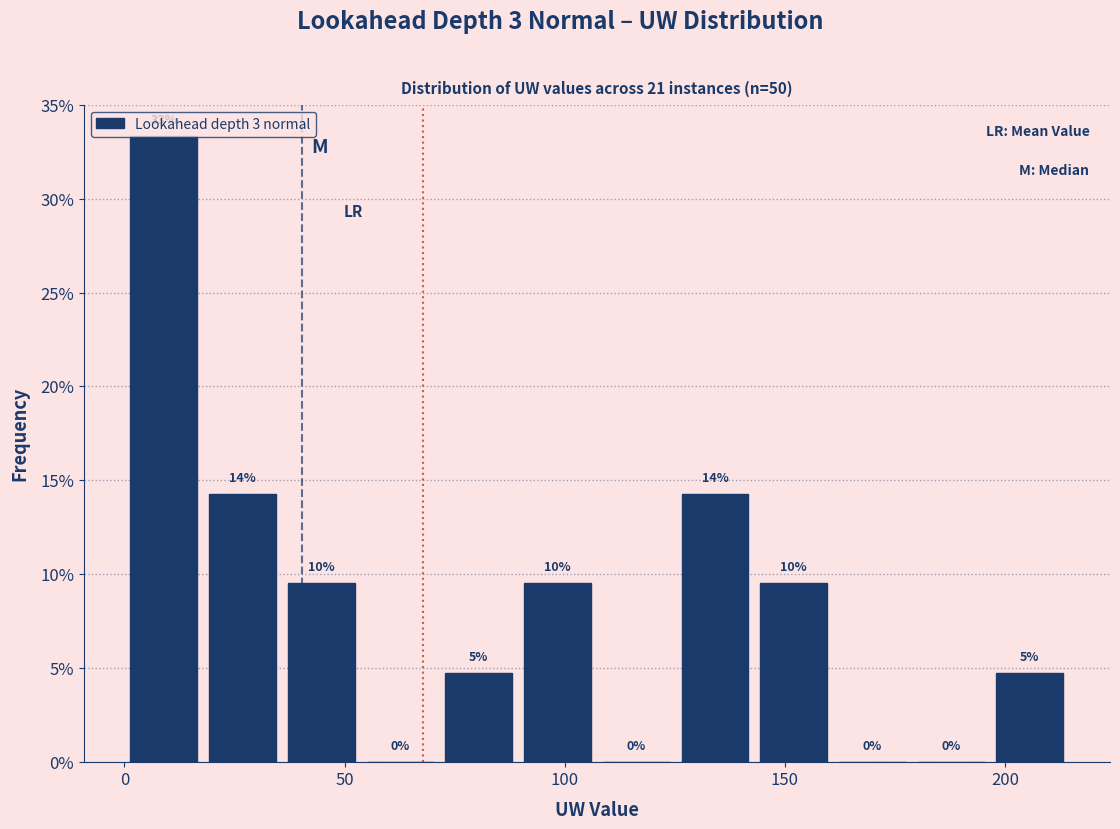

Around what value on the x-axis is the tallest bar? Give the approximate position of its centre, as read against the axis.

10